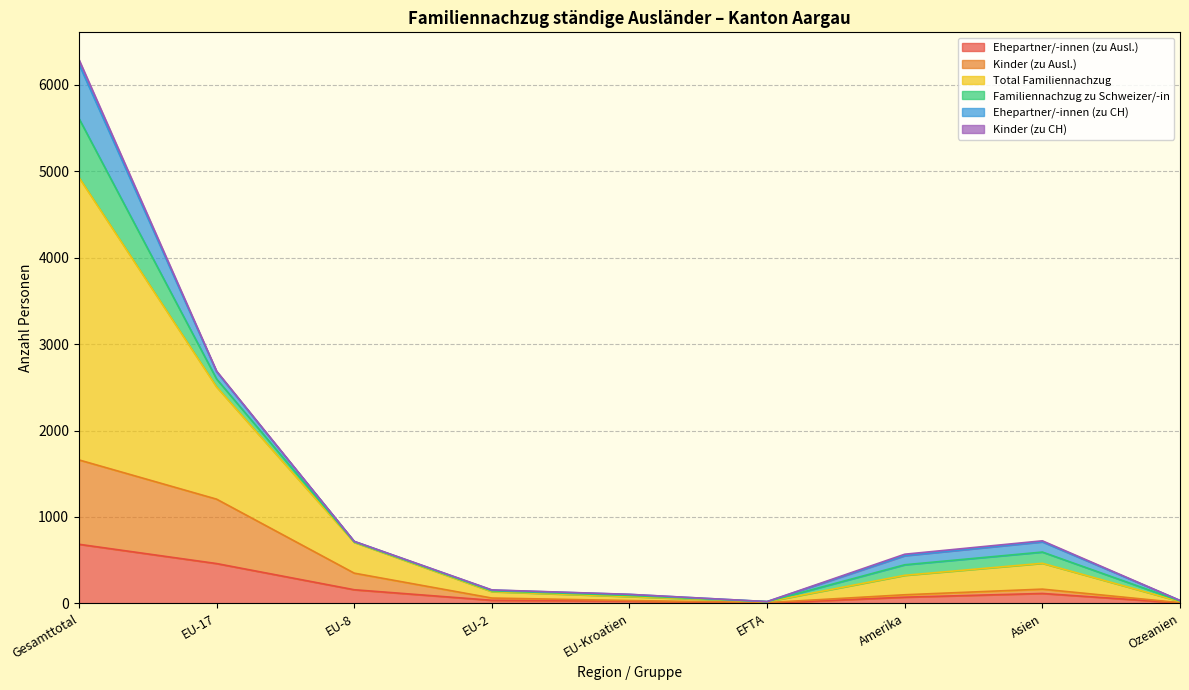

At which label does Ehepartner/-innen (zu Ausl.) reach its peak?

Gesamttotal